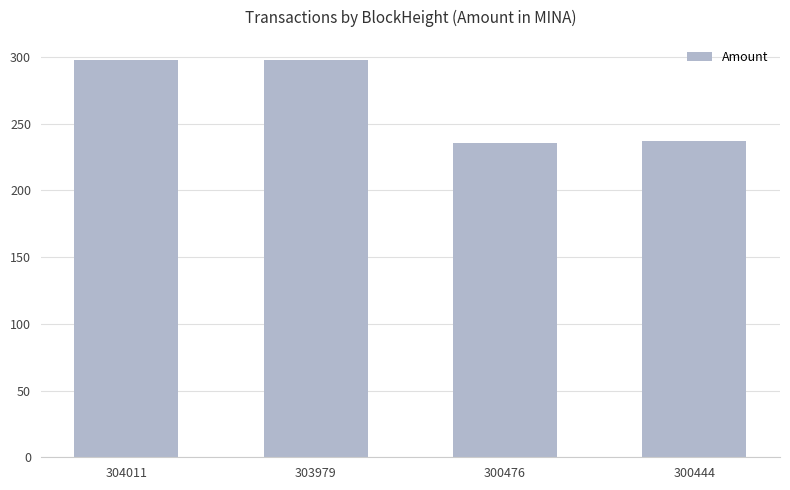

Does the chart contain stacked bars?

No